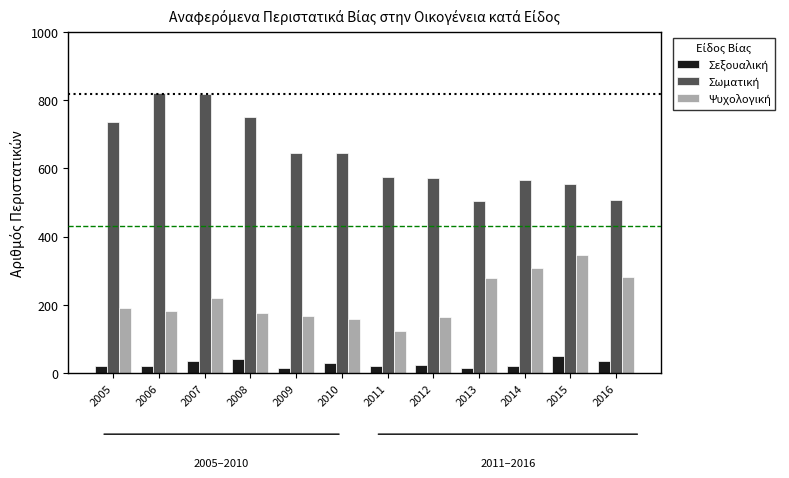

How many series are shown in this chart?

3